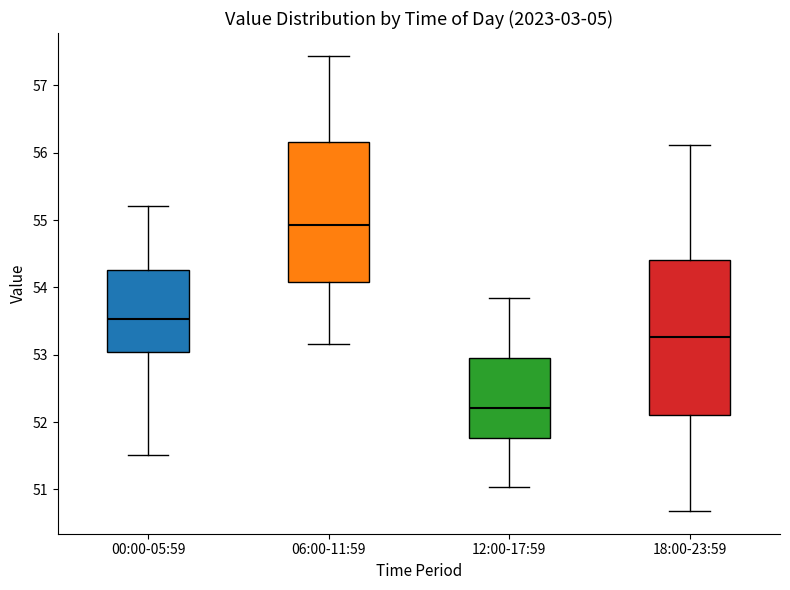

Reading left to right, transcribe this box plot: for each box, give where its median line is, the range the box spans, and where its two whiskers end, as read against the y-axis. The values are not printed on the chart, so give them approximately, as read against the axis.

00:00-05:59: median 53.5, box 53.0 to 54.3, whiskers 51.5 to 55.2
06:00-11:59: median 54.9, box 54.1 to 56.2, whiskers 53.2 to 57.4
12:00-17:59: median 52.2, box 51.8 to 53.0, whiskers 51.0 to 53.9
18:00-23:59: median 53.3, box 52.1 to 54.4, whiskers 50.7 to 56.1